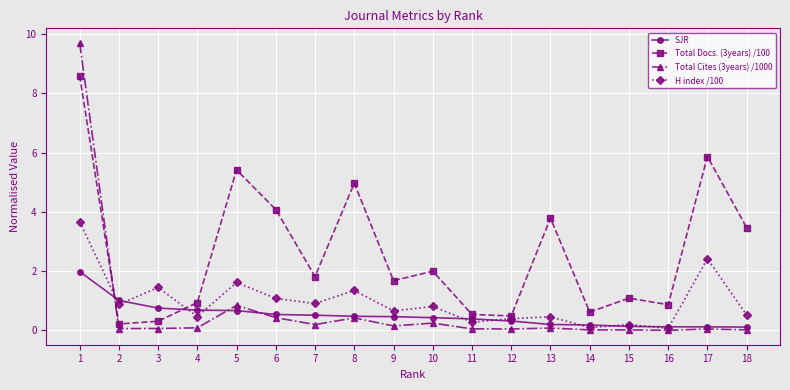

At 18, list the series in order from largest to smallest.

Total Docs. (3years) /100, H index /100, SJR, Total Cites (3years) /1000